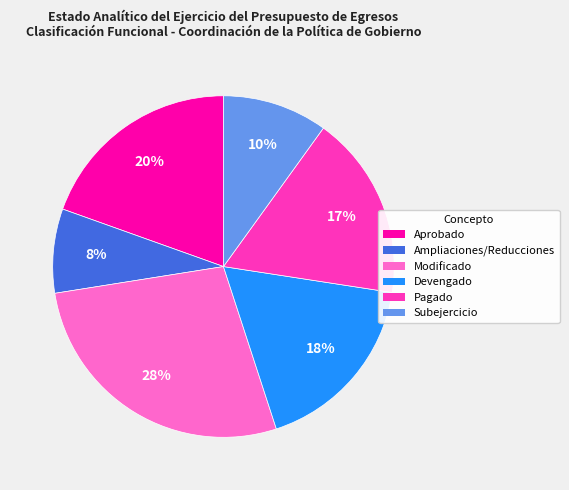

What is the ratio of the value at Subejercicio to the value at Aprobado?

0.5